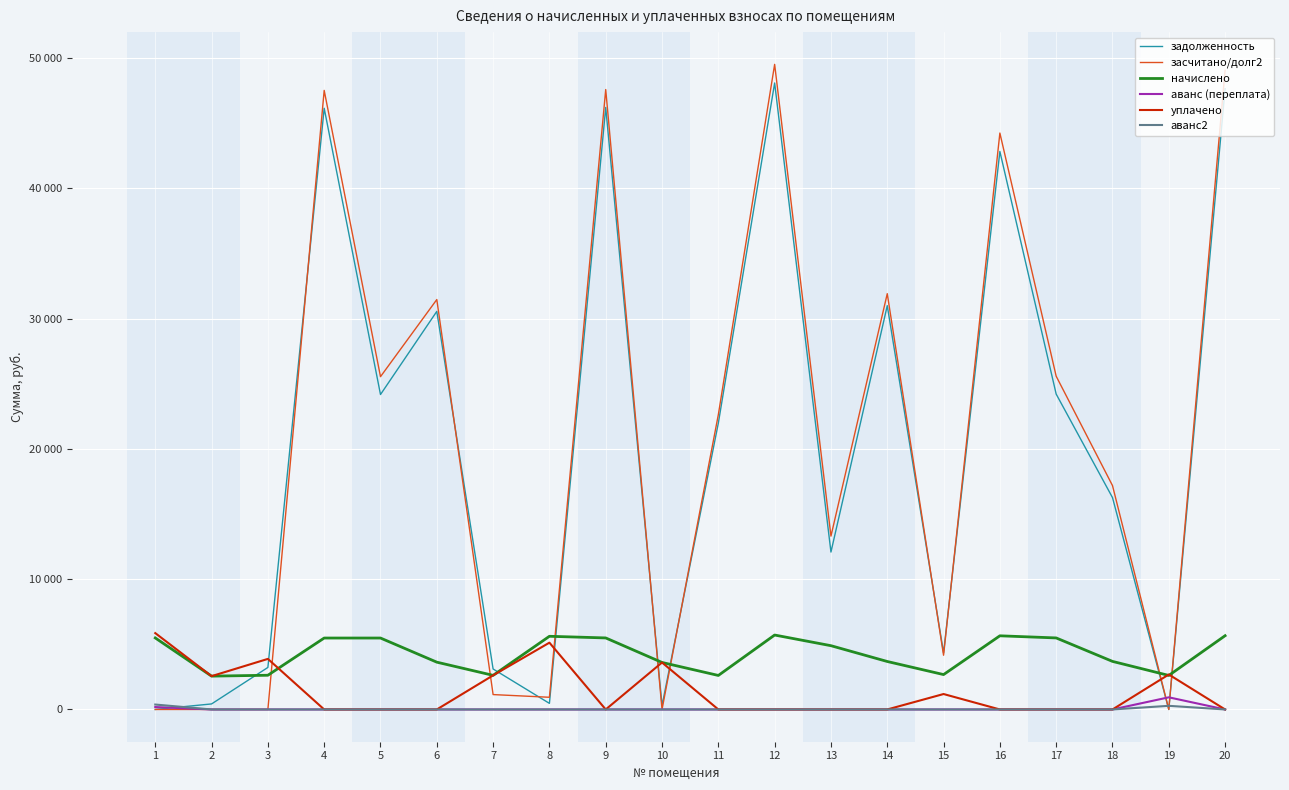

At 18, list the series in order from smallest to largest.

аванс (переплата), уплачено, аванс2, начислено, задолженность, засчитано/долг2